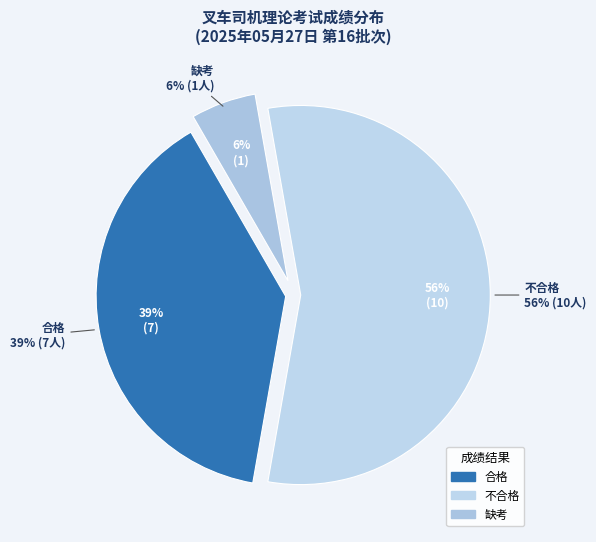

Rank the categories by value from lowest to highest.

缺考, 合格, 不合格